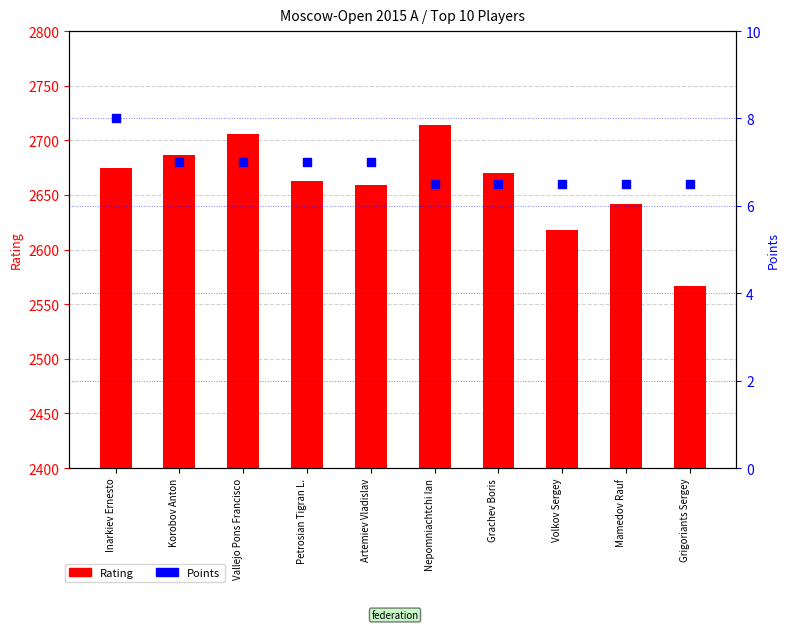

Which series has the widest spread of Y values?

Rating